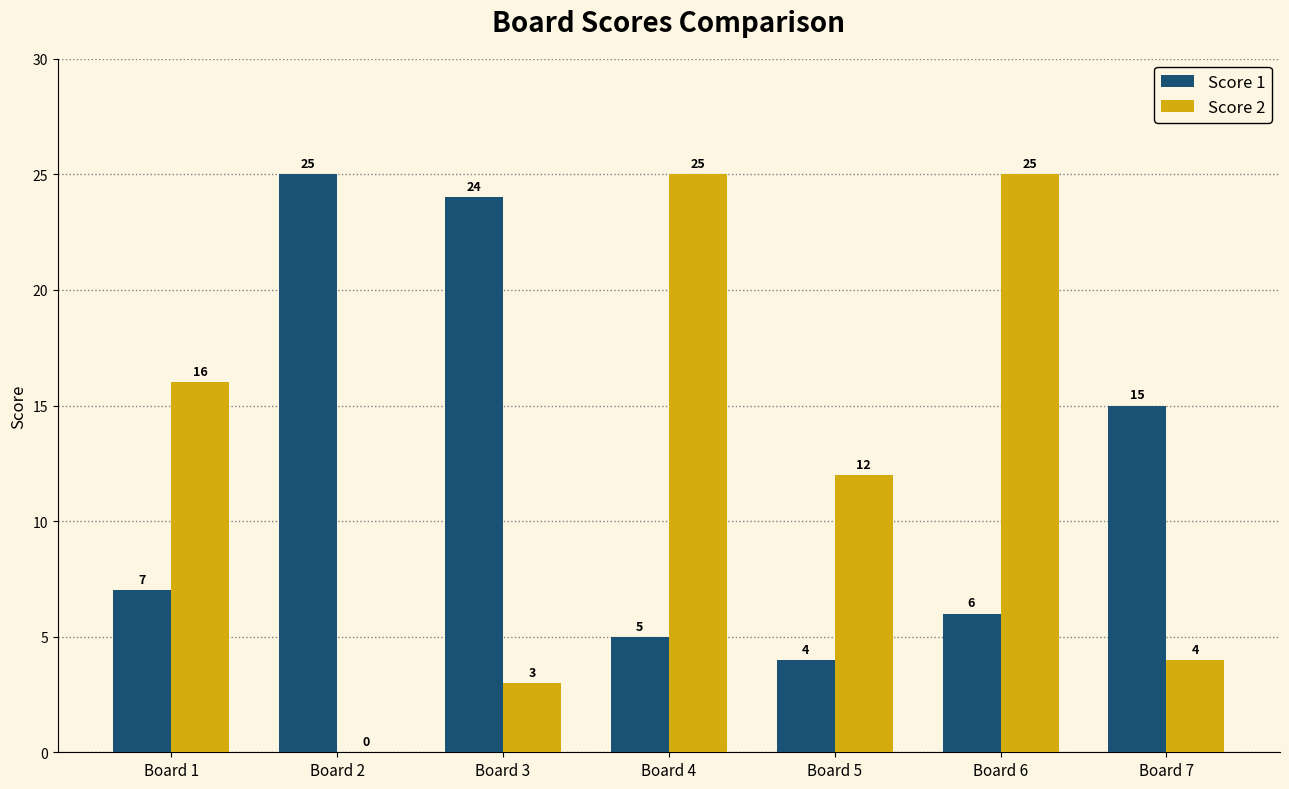

Between Board 4 and Board 5, which series saw the biggest shift?

Score 2